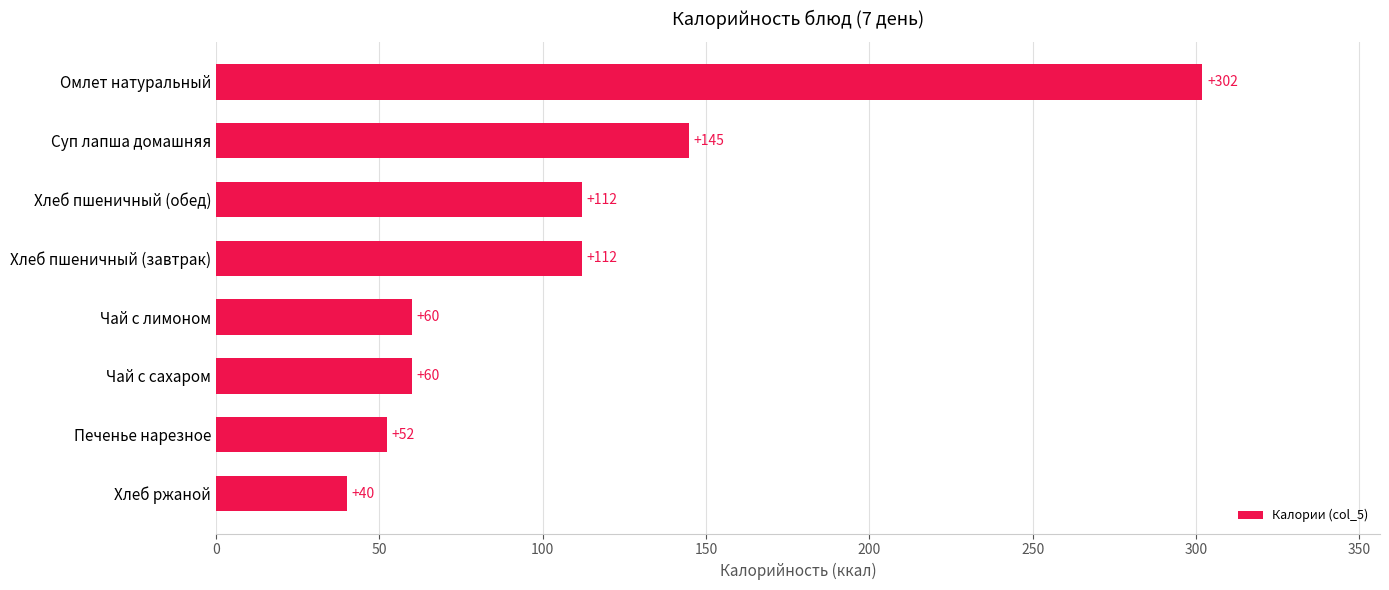

What is the difference between the maximum and minimum values?

262.0